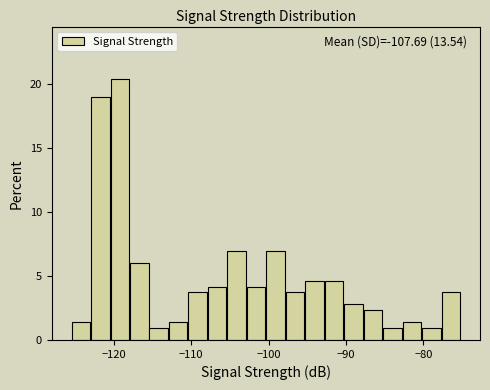

Around what value on the x-axis is the tallest bar? Give the approximate position of its centre, as read against the axis.

-119